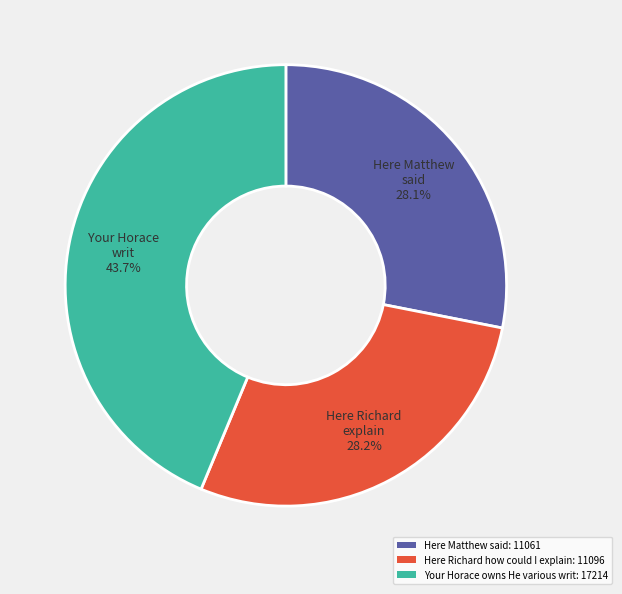

What is the ratio of the value at Here Matthew said: 11061 to the value at Here Richard how could I explain: 11096?

1.0